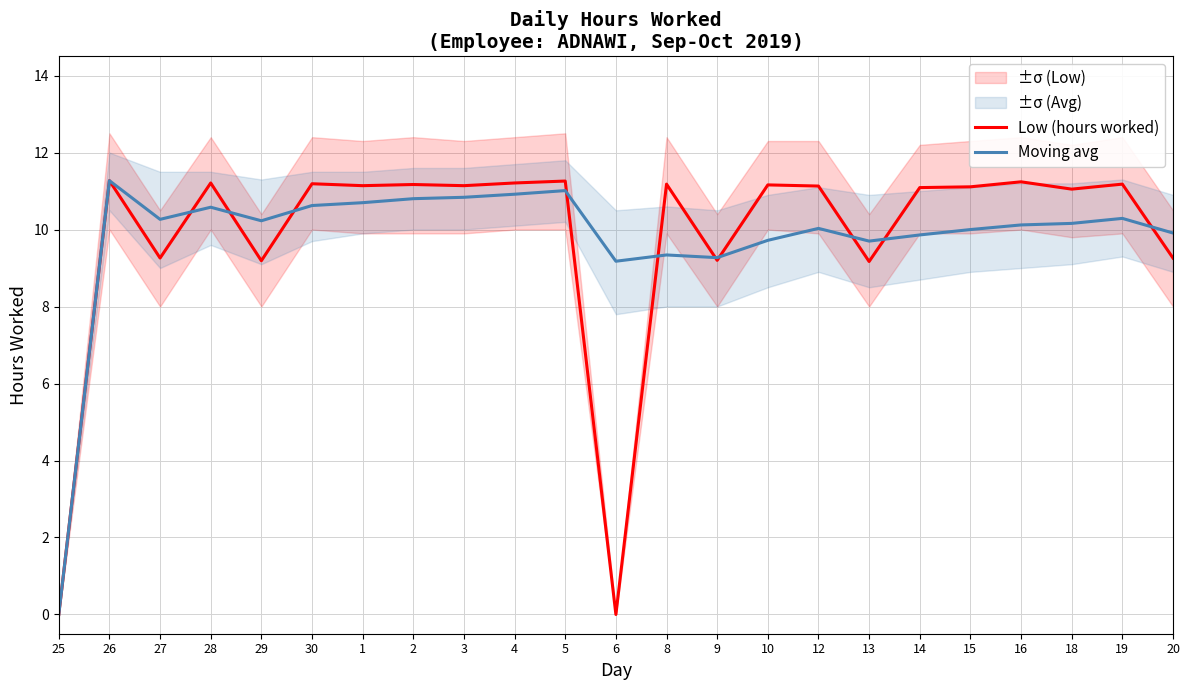

What is the label of the 17th point from the left?

13